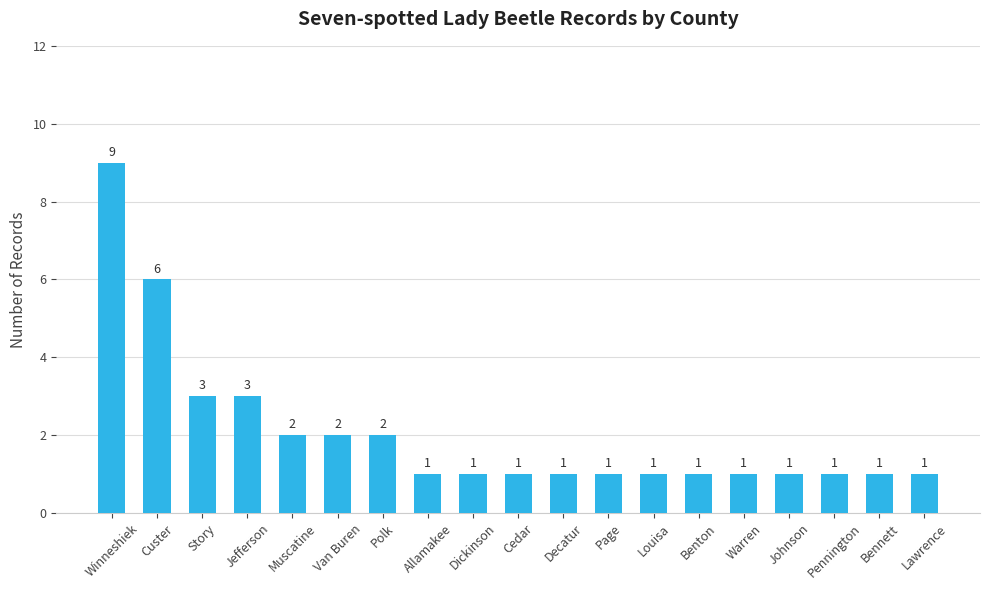

Approximately how many times larger is the value at Jefferson compared to Bennett?

3.0